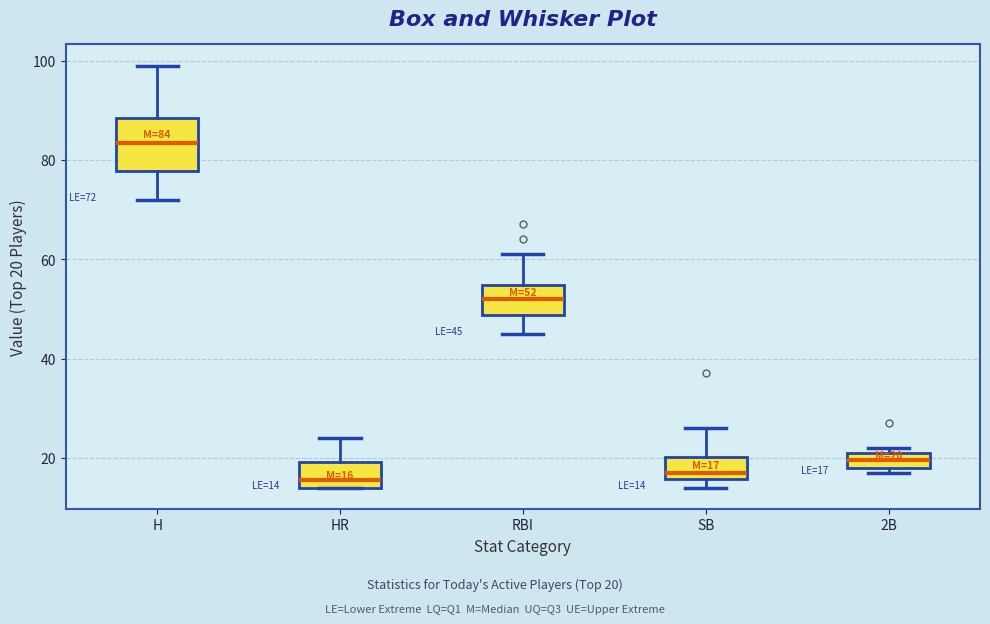

Which box is the tallest, from its lower edge to its upper edge?

H